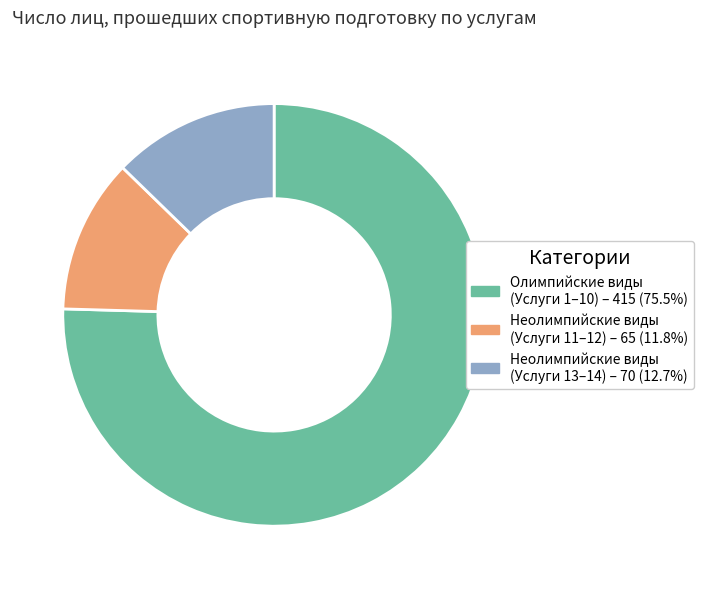

Is there any slice that represents more than half of the pie?

Yes